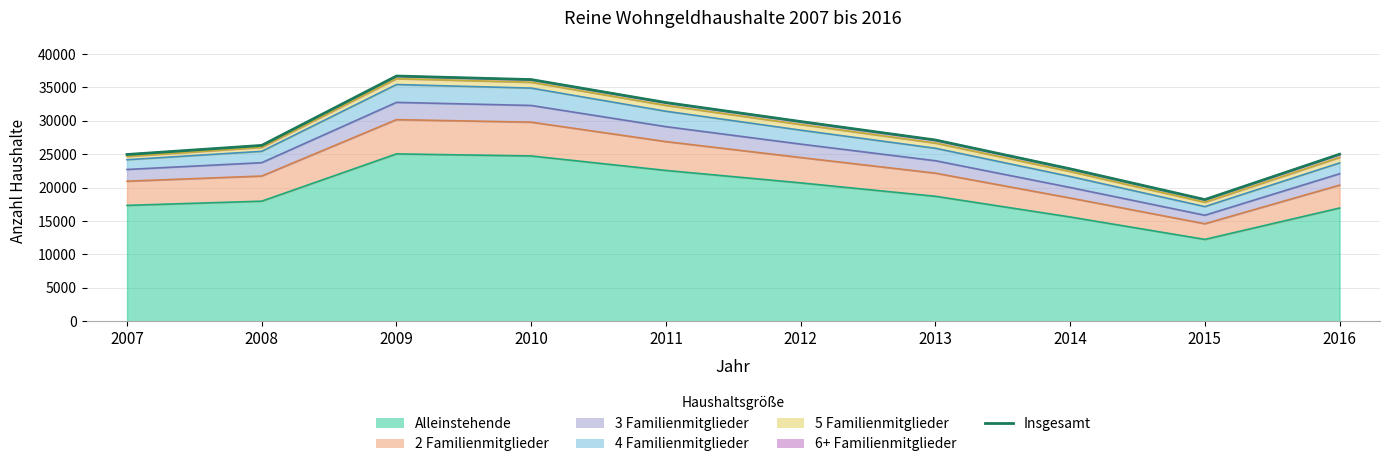

The chart shows a value of 7682 at 2009. True or false?

False